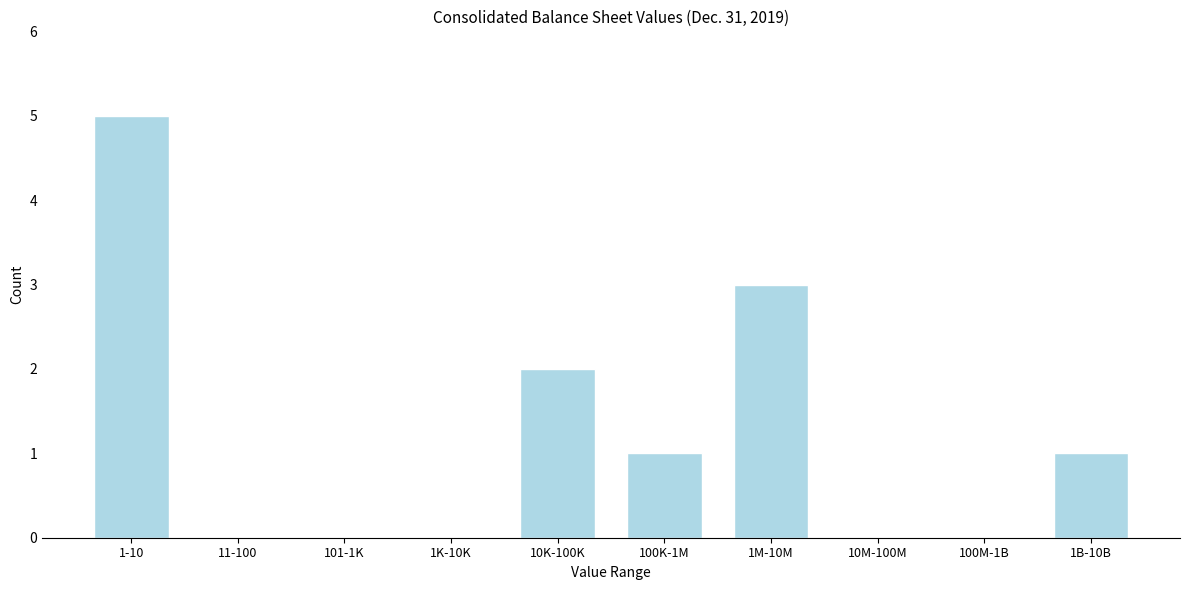

Reading left to right, what are all the values shown in this chart?

1-10=5	11-100=0	101-1K=0	1K-10K=0	10K-100K=2	100K-1M=1	1M-10M=3	10M-100M=0	100M-1B=0	1B-10B=1